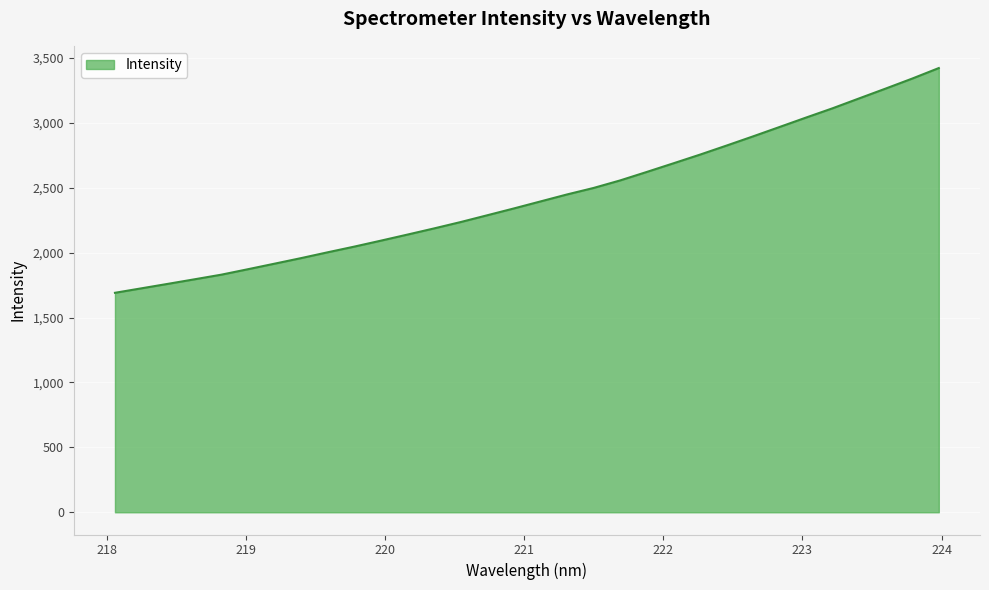

What is the smallest value displayed?

1691.0